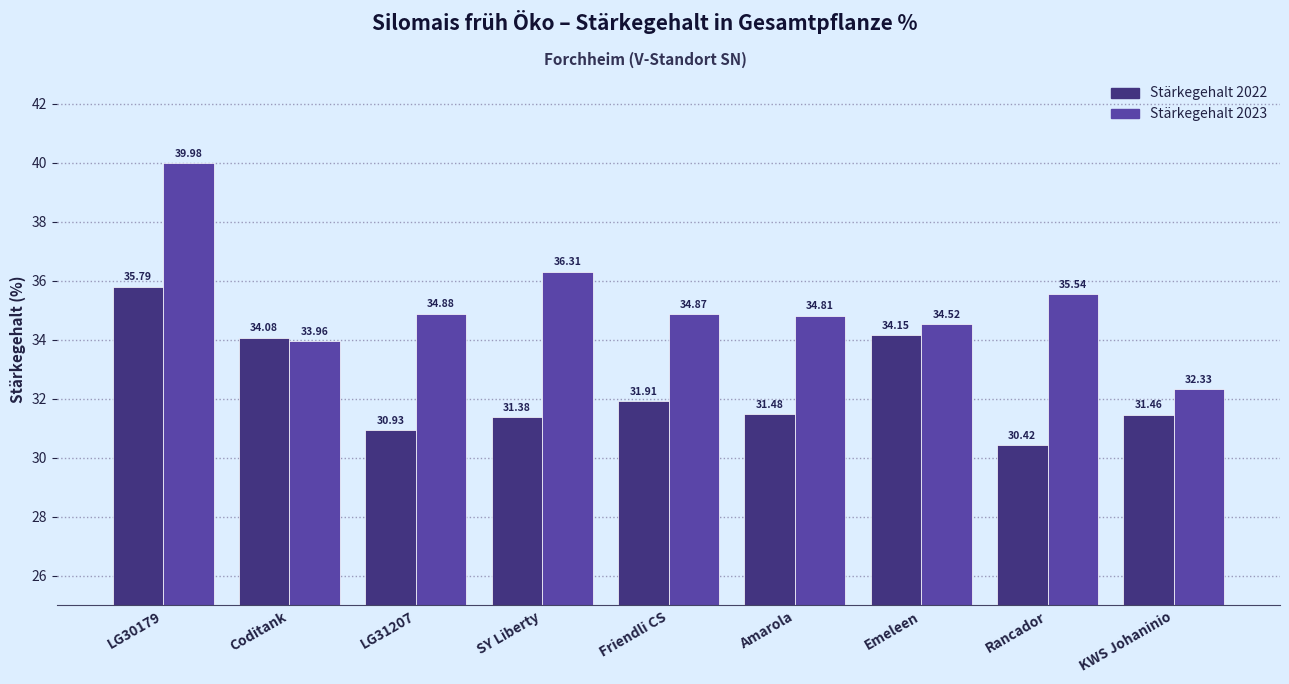

What is the sum of all Stärkegehalt 2023 values?

317.2